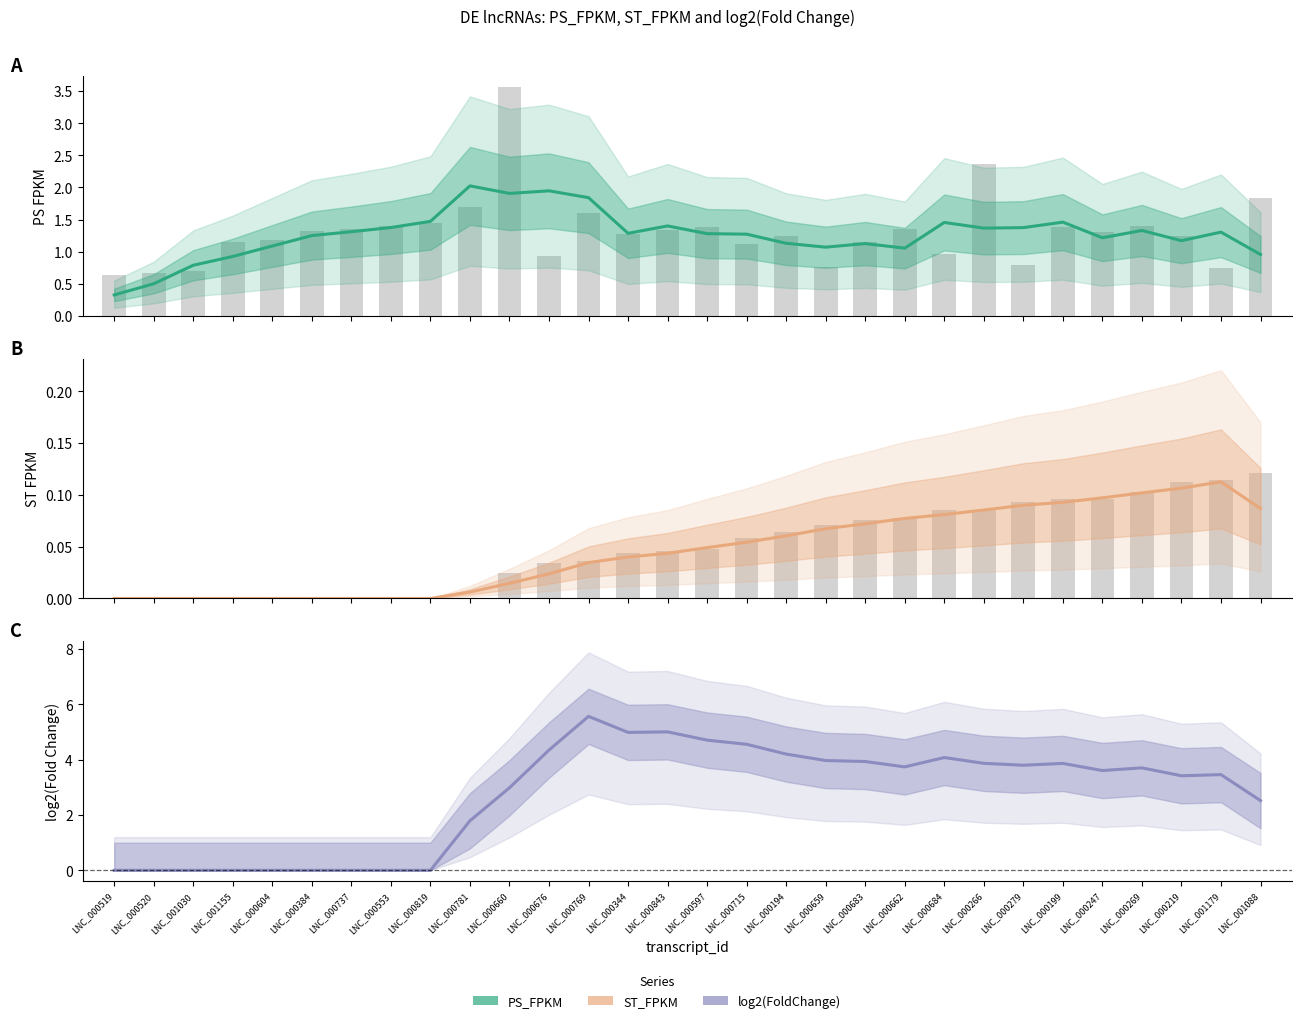

What value does the ST_FPKM series have at LNC_000199?

0.1